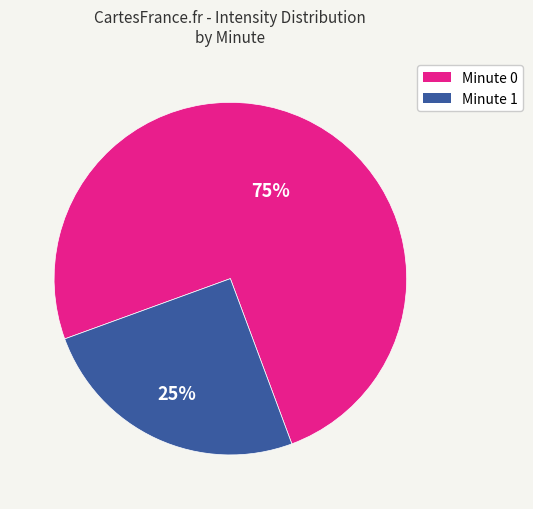

Is there a majority slice in this chart?

Yes